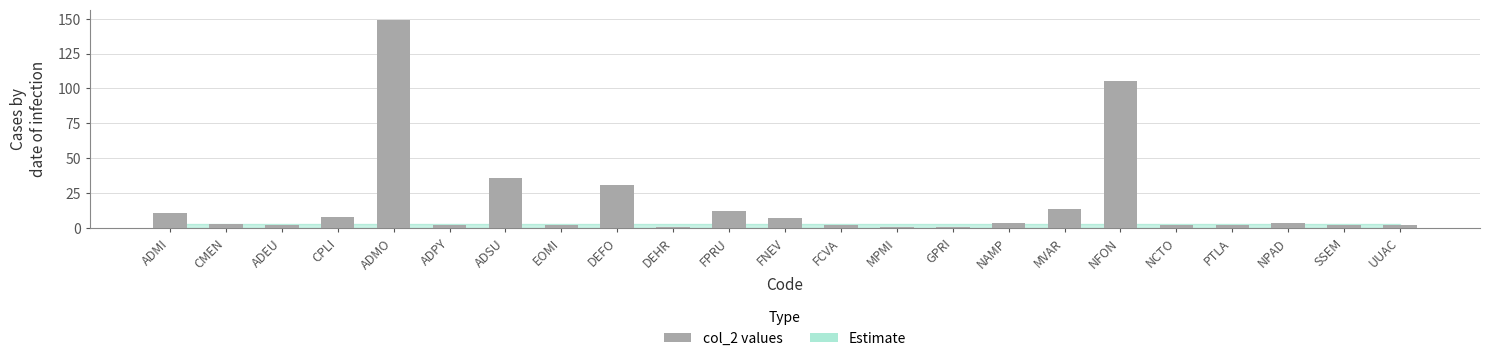

What is the label of the 12th bar from the right?

FNEV